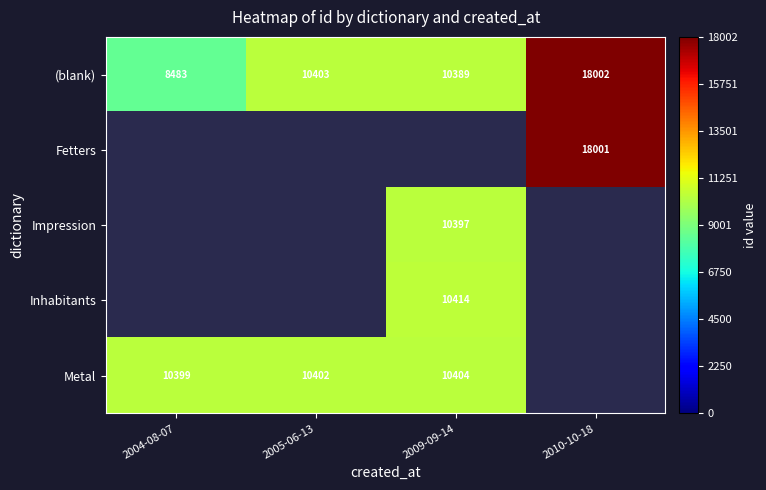

How many series are shown in this chart?

5